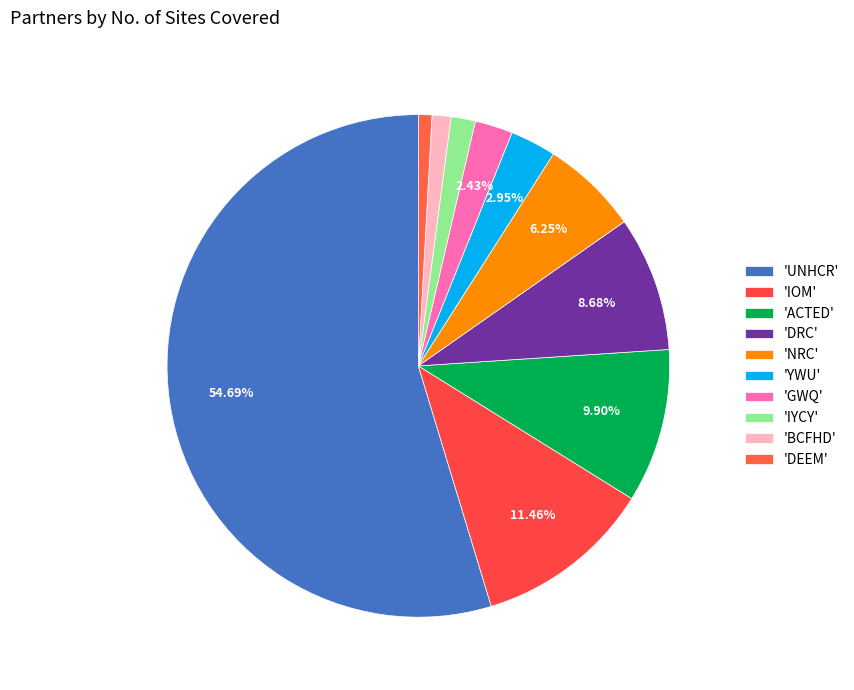

How many slices are in this pie chart?

10